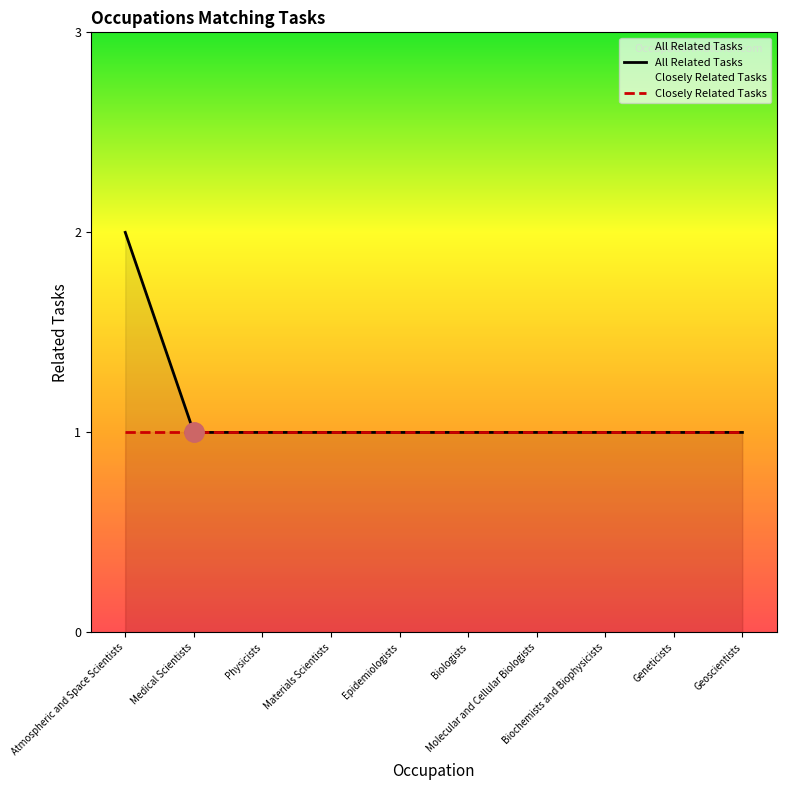

Which category has the lowest value across all series?

Medical Scientists